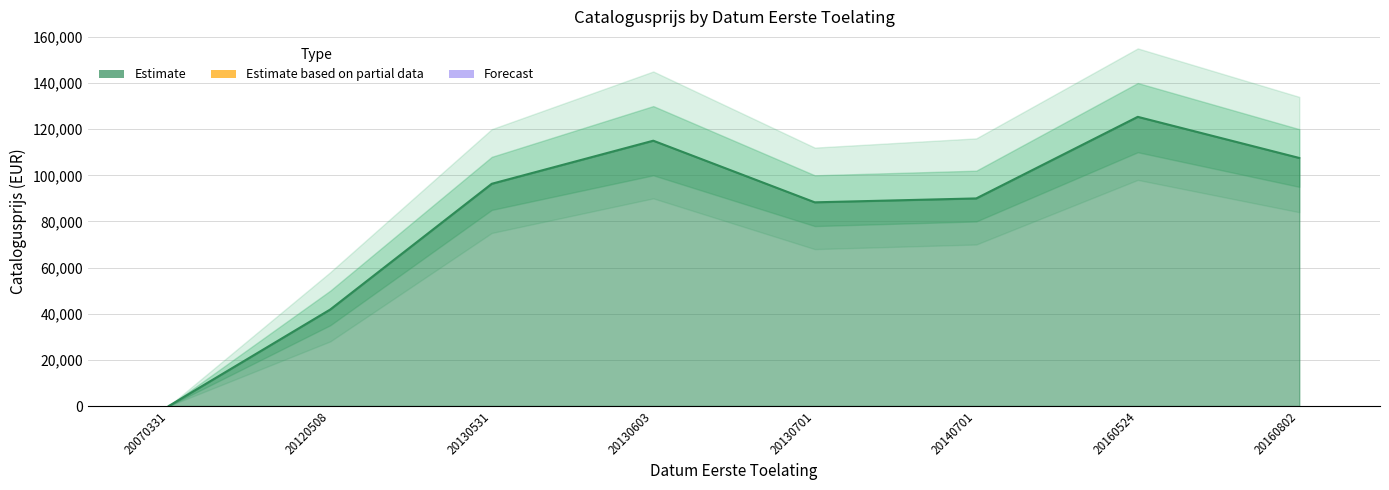

What is the greatest value displayed?

125343